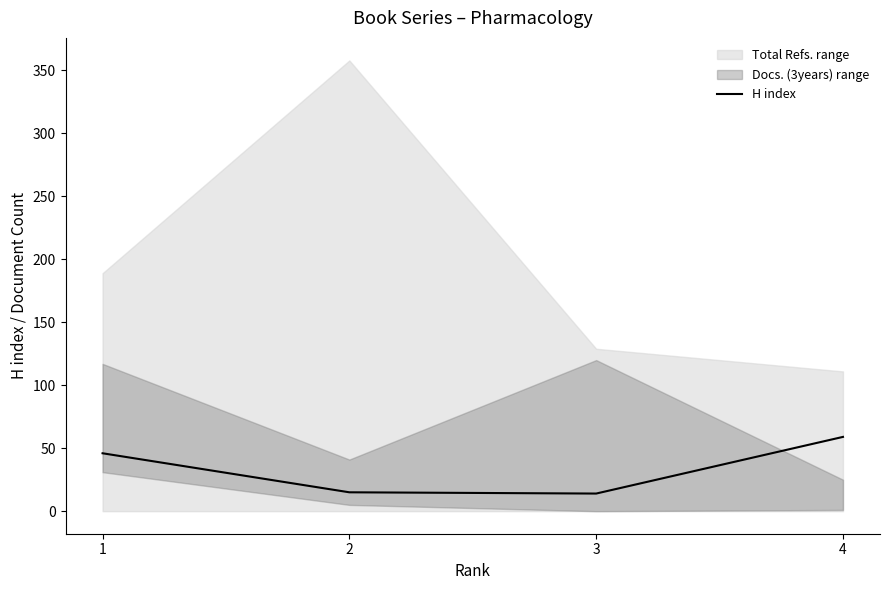

Reading right to left, extract all data points from this chart.

59	14	15	46